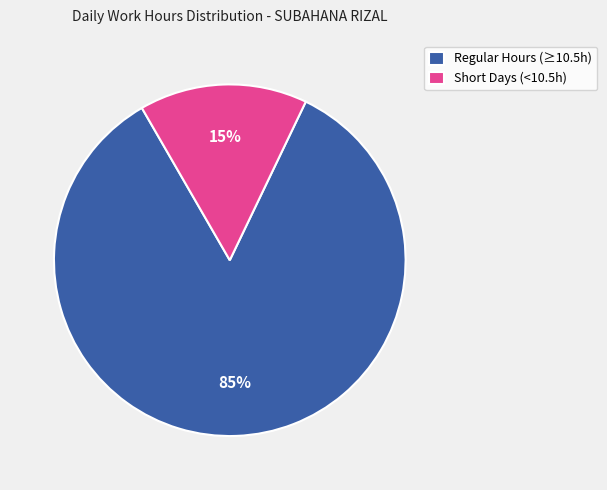

Is it true that Regular Hours (≥10.5h) is 85% of the pie?

True